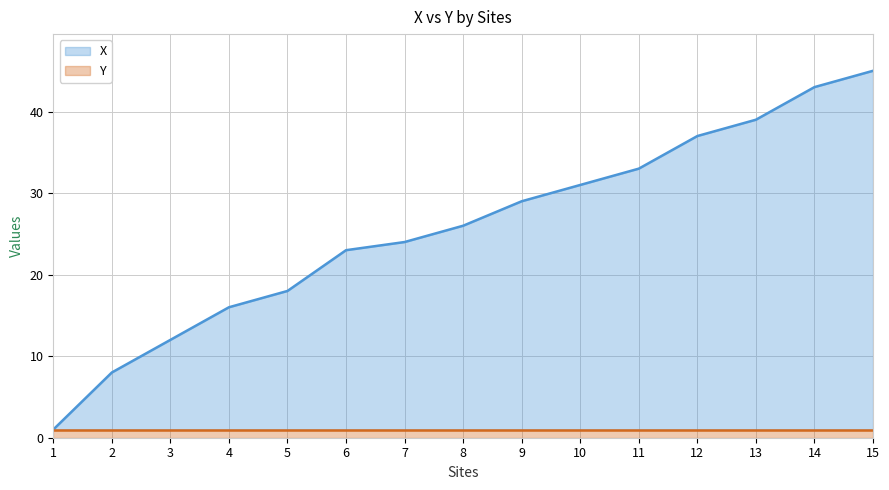

The value of Y at 14 is 1. True or false?

True